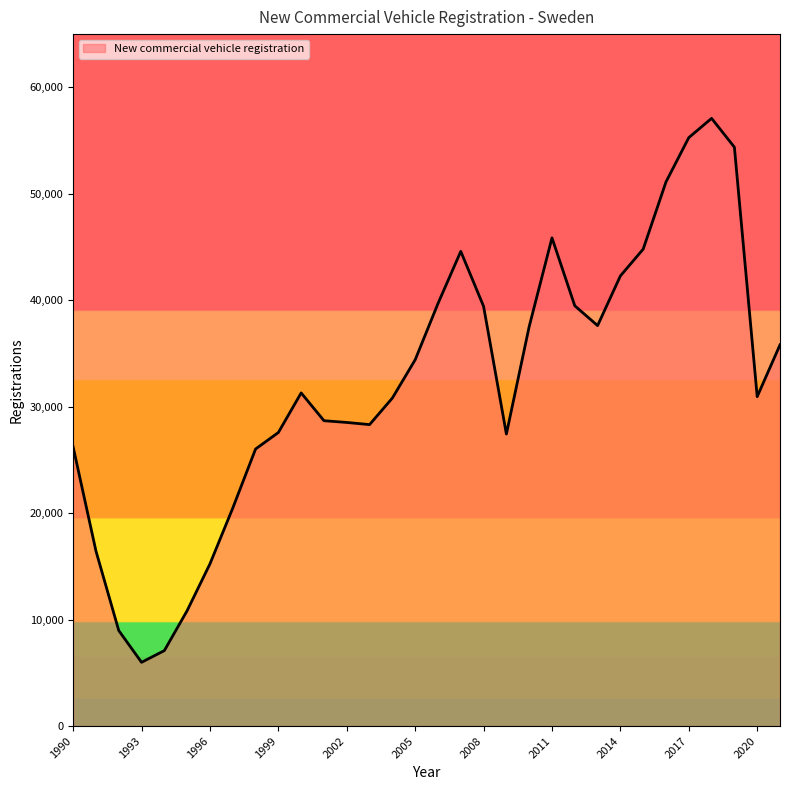

What is the minimum value shown in the chart?

5988